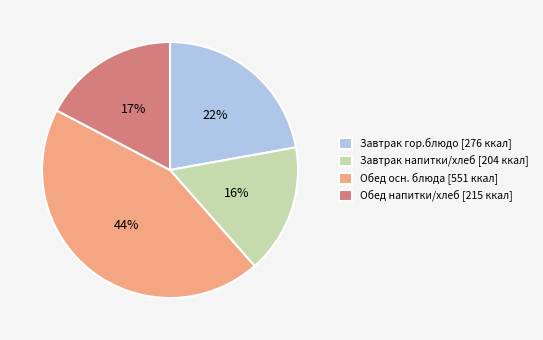

Rank the categories by value from highest to lowest.

Обед осн. блюда [551 ккал], Завтрак гор.блюдо [276 ккал], Обед напитки/хлеб [215 ккал], Завтрак напитки/хлеб [204 ккал]